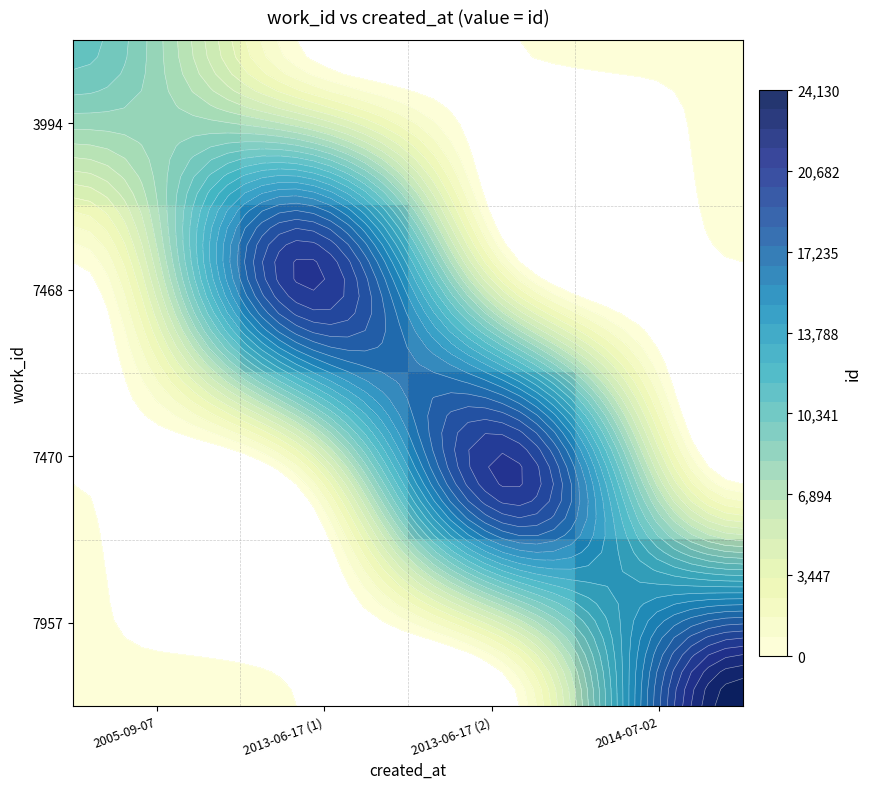

List the labels in order of 7957 value, smallest first.

2005-09-07, 2013-06-17 (1), 2013-06-17 (2), 2014-07-02